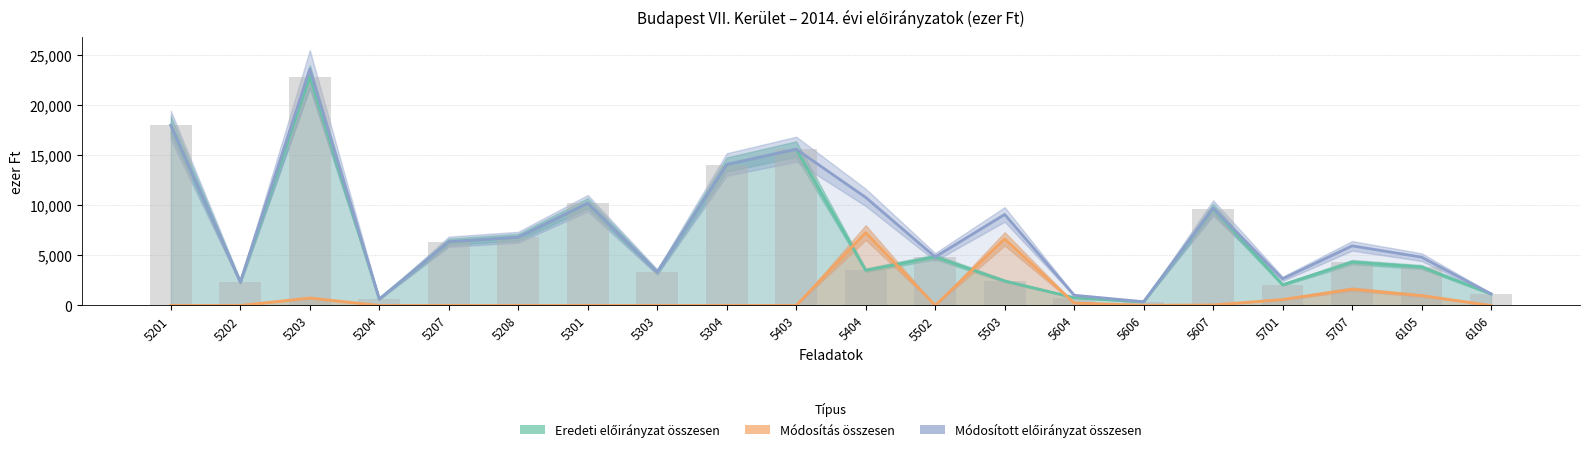

Between 5604 and 6106, which series saw the biggest shift?

Eredeti előirányzat összesen